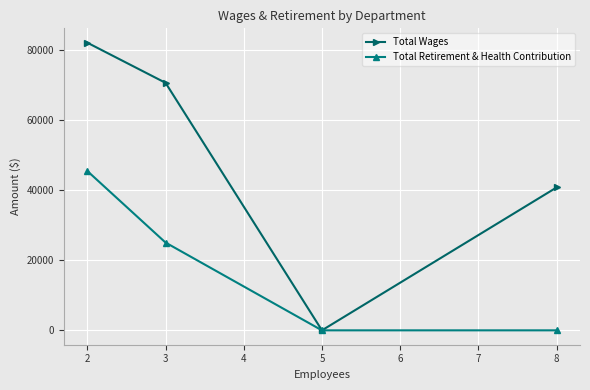

How many data points in Total Wages are less than 70604?

2